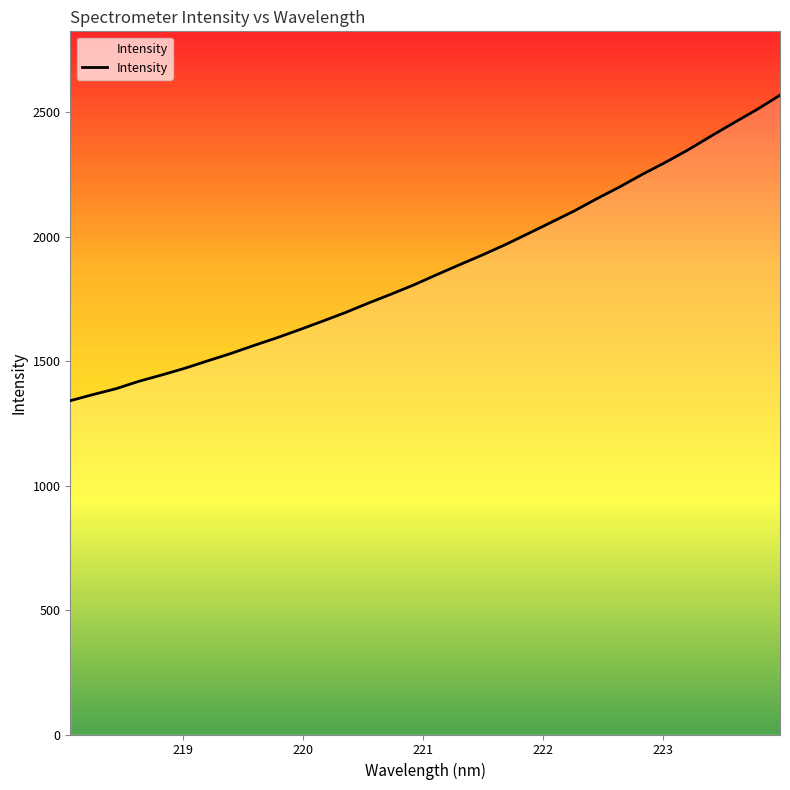

What is the minimum value shown in the chart?

1341.5